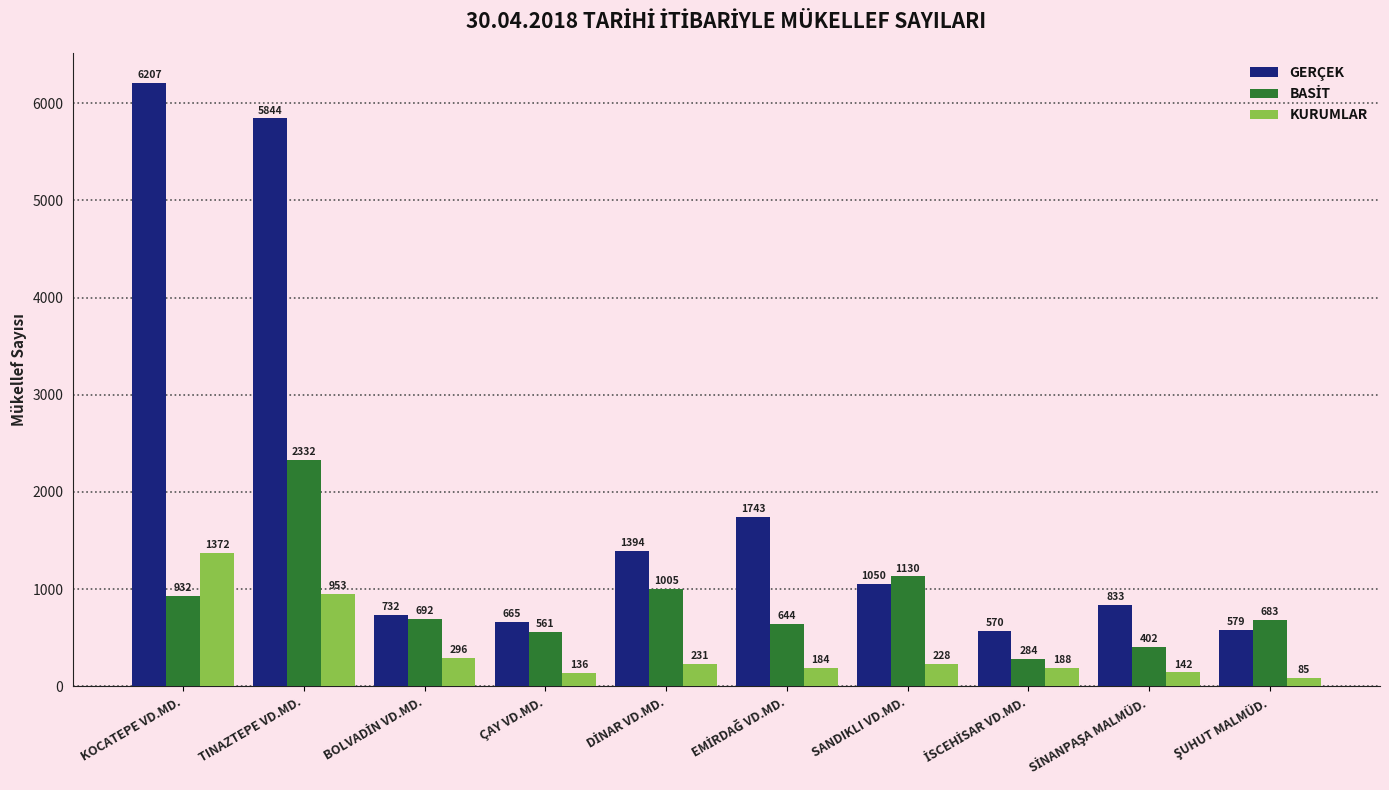

Which series has the widest spread of values?

GERÇEK